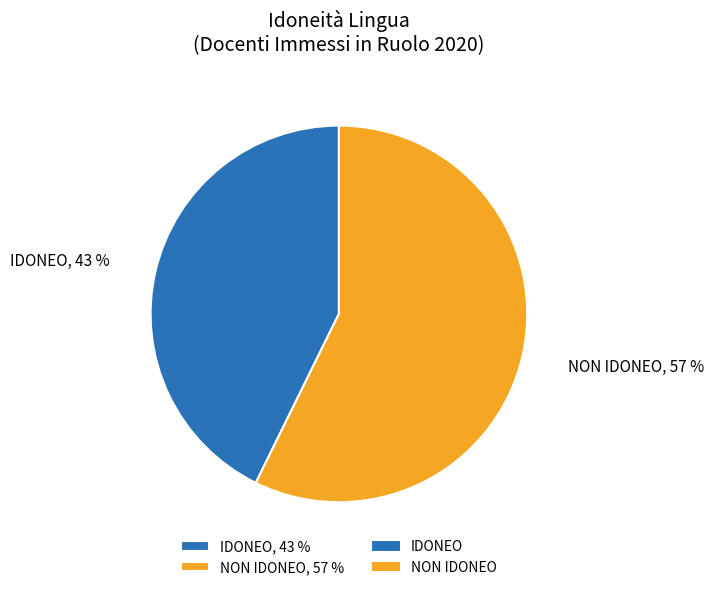

Which has a higher value, IDONEO or NON IDONEO?

NON IDONEO